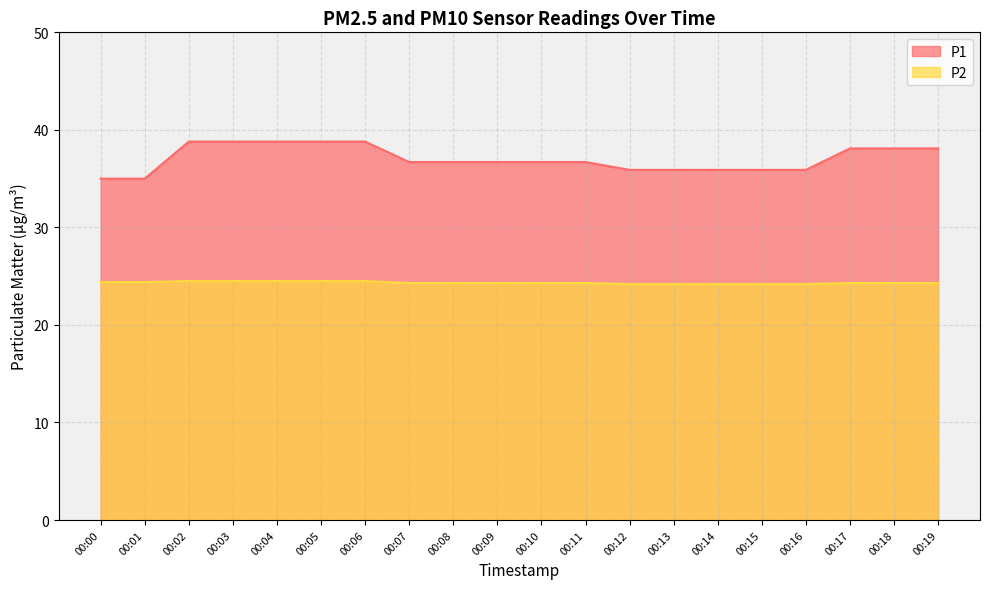

Which category has the highest value across all series?

00:02